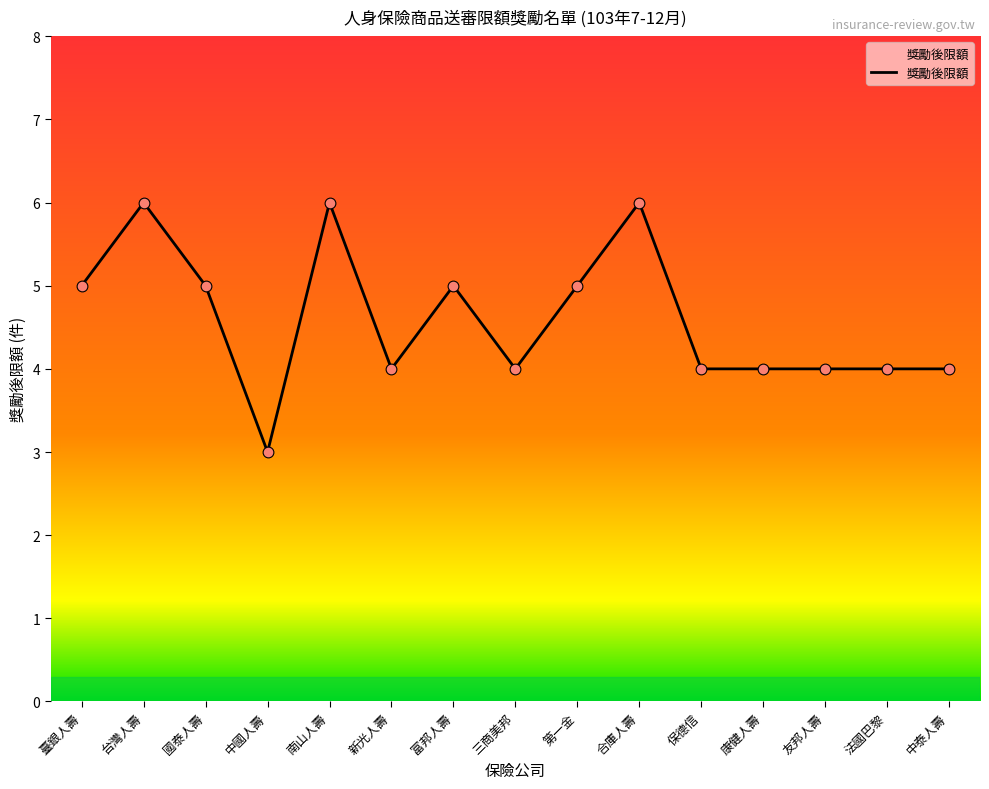

Approximately how many times larger is the value at 合庫人壽 compared to 國泰人壽?

1.2